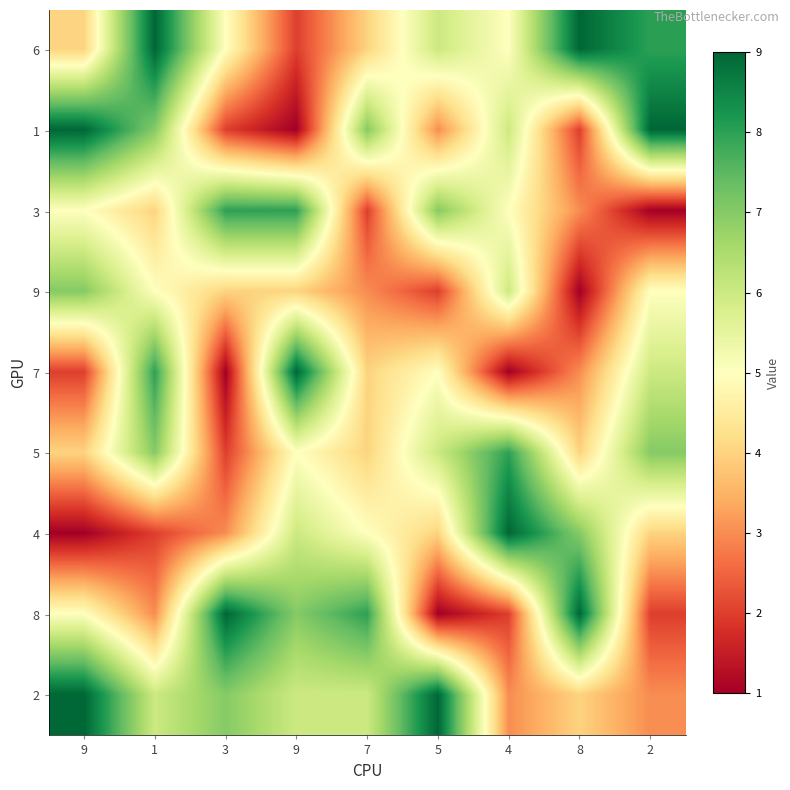

Reading left to right, extract all data points from this chart.

6: 9=4	1=9	3=5	9=2	7=4	5=6	4=5	8=9	2=8
1: 9=9	1=7	3=2	9=1	7=7	5=3	4=6	8=2	2=9
3: 9=5	1=4	3=8	9=8	7=2	5=7	4=5	8=3	2=1
9: 9=7	1=5	3=4	9=4	7=3	5=2	4=6	8=1	2=5
7: 9=2	1=8	3=1	9=9	7=4	5=5	4=1	8=3	2=6
5: 9=4	1=7	3=2	9=5	7=4	5=6	4=8	8=4	2=7
4: 9=1	1=2	3=3	9=6	7=5	5=4	4=9	8=7	2=4
8: 9=5	1=3	3=9	9=7	7=8	5=1	4=2	8=9	2=2
2: 9=9	1=6	3=7	9=6	7=6	5=9	4=3	8=4	2=3